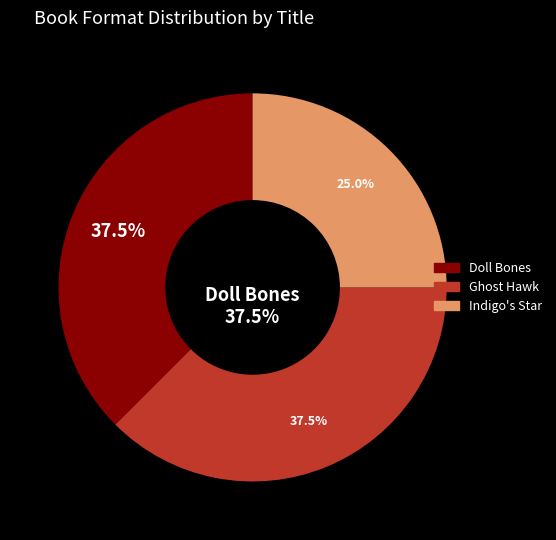

Is it true that Indigo's Star is 25% of the pie?

True